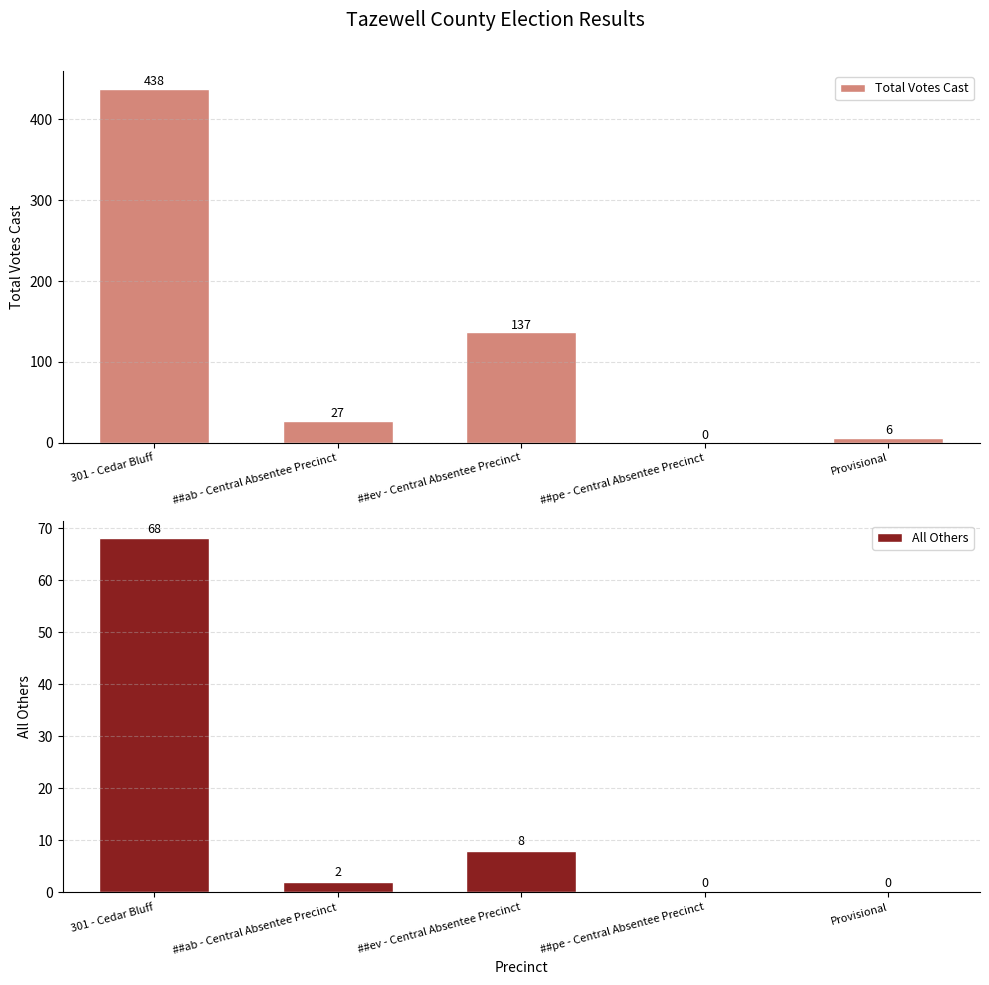

What is the label of the 3rd bar from the left?

##ev - Central Absentee Precinct